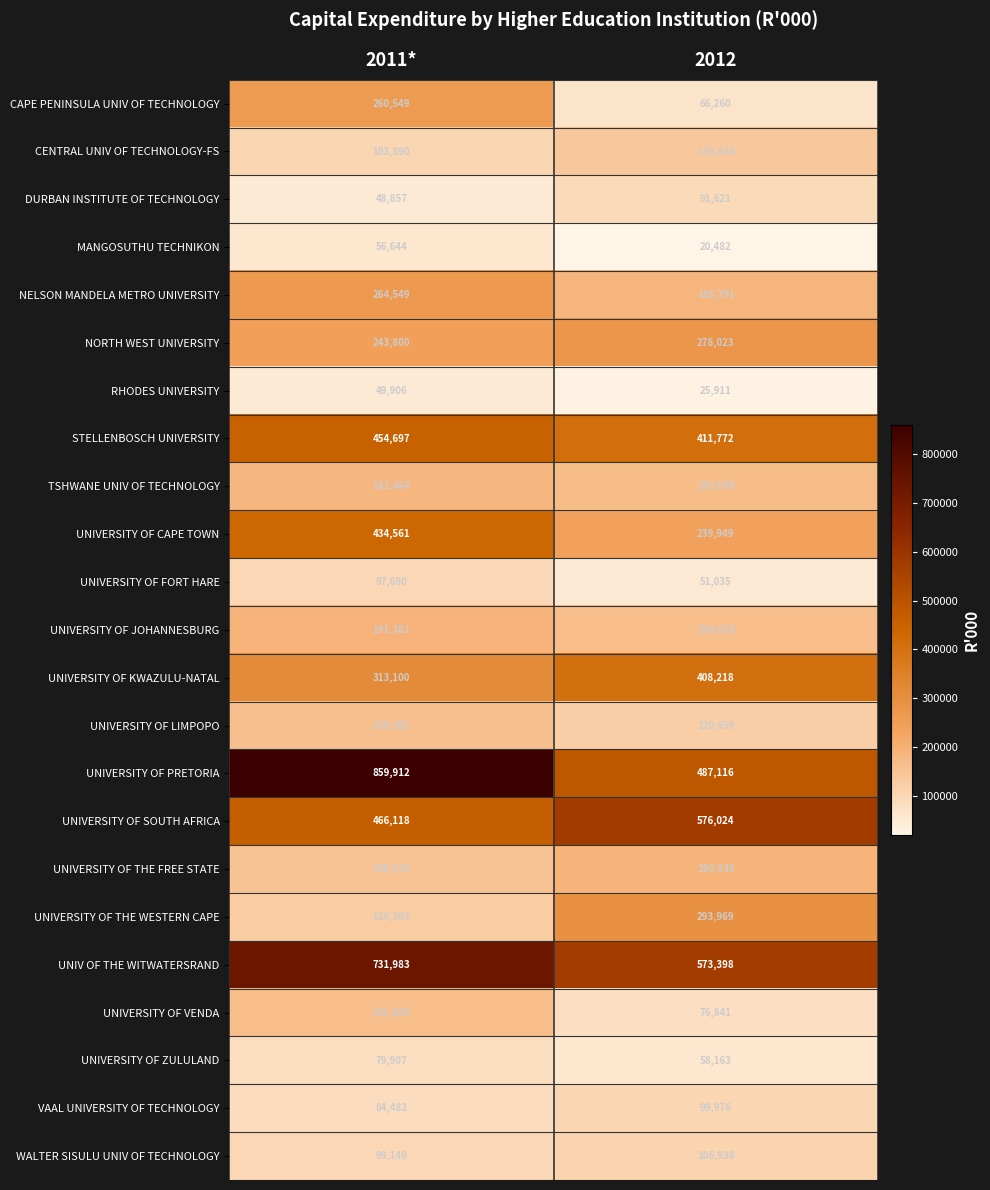

What is the difference between the maximum and minimum values in the DURBAN INSTITUTE OF TECHNOLOGY series?

42764